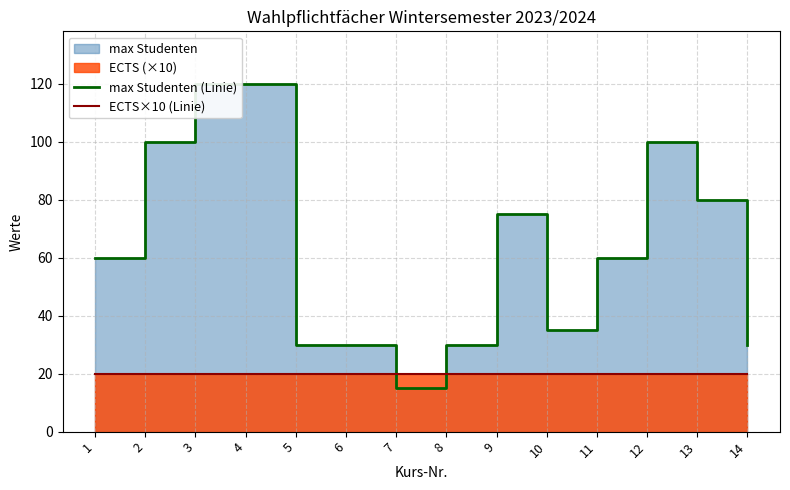

Which series has the largest total across all categories?

max Studenten (Linie)